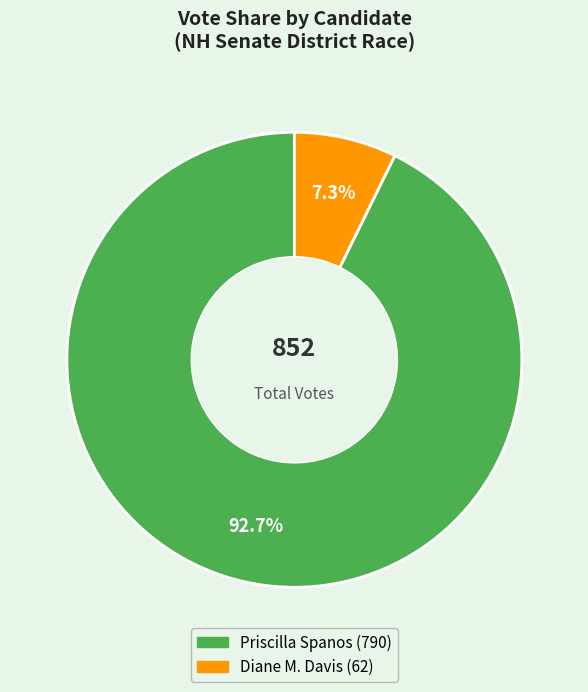

How many segments does this pie chart have?

2